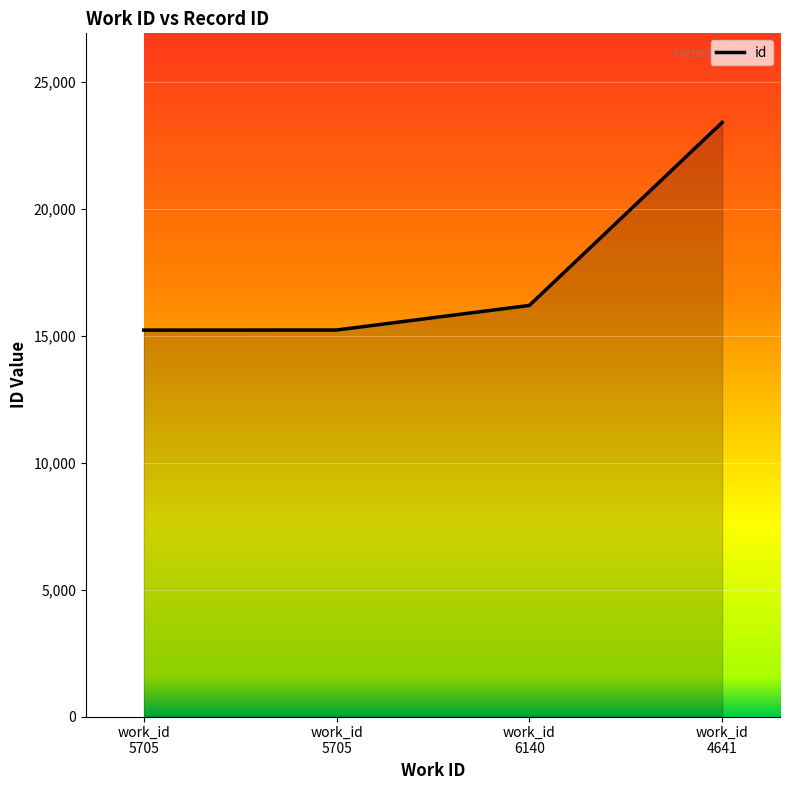

Does the chart have visible grid lines?

Yes